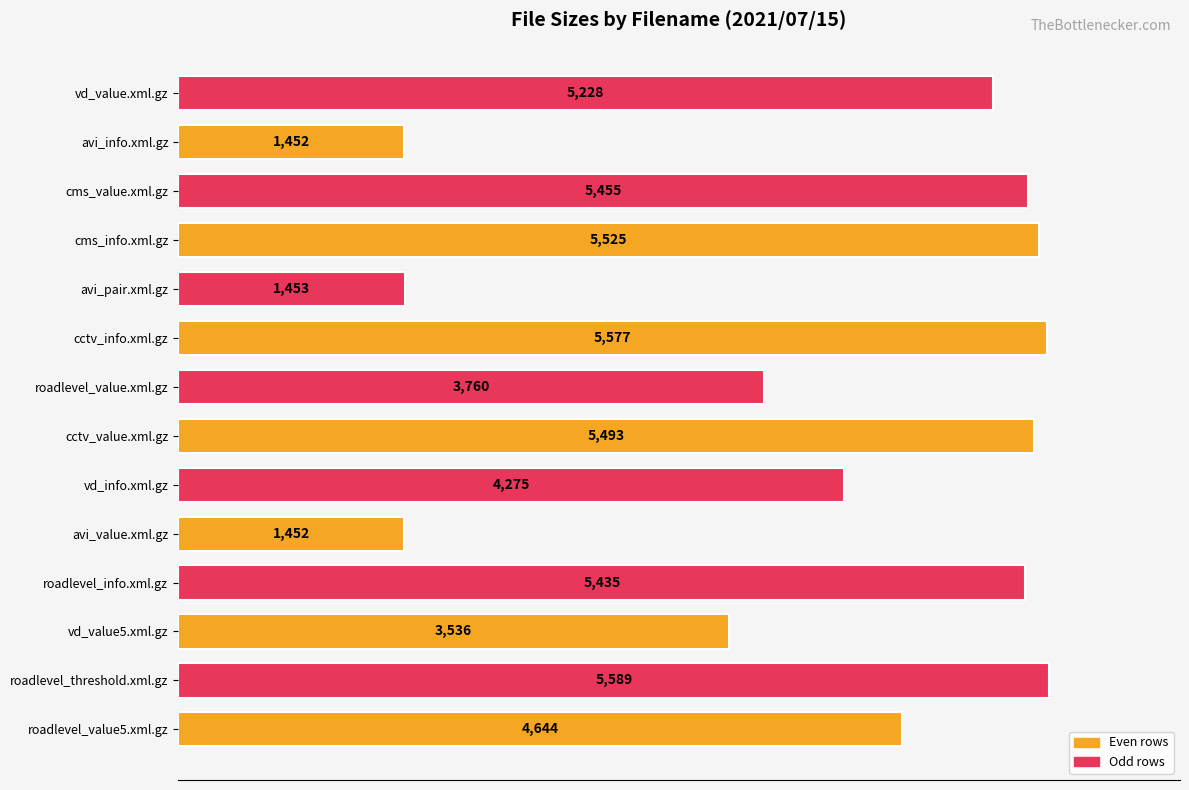

Count the number of data series in this chart.

1